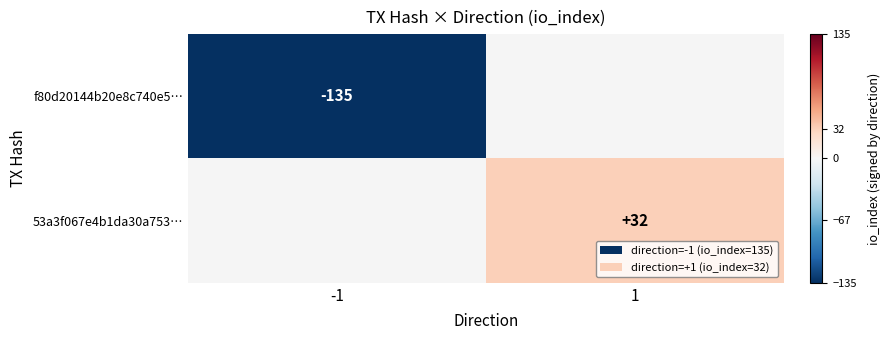

The value of 53a3f067e4b1da30a753… at 1 is 32. True or false?

True